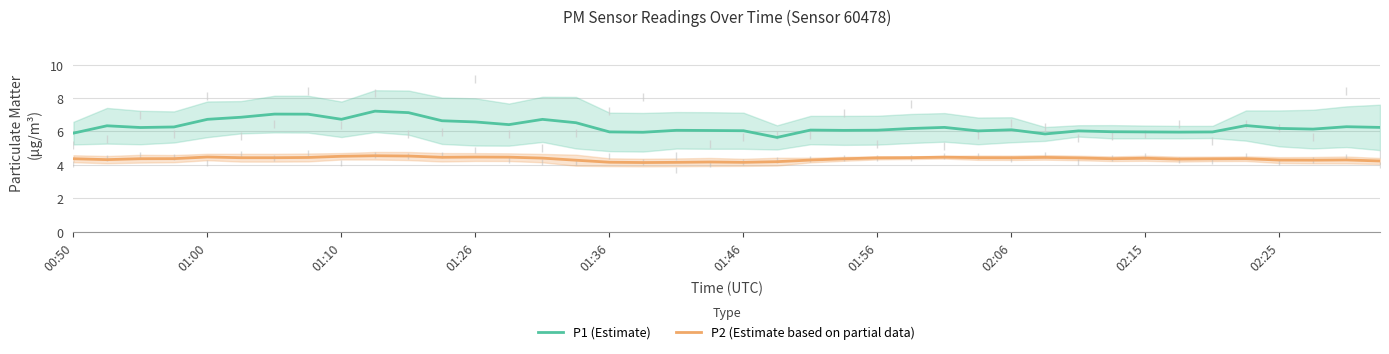

True or false: P2 (Estimate based on partial data) and P1 (Estimate) intersect in this chart.

False